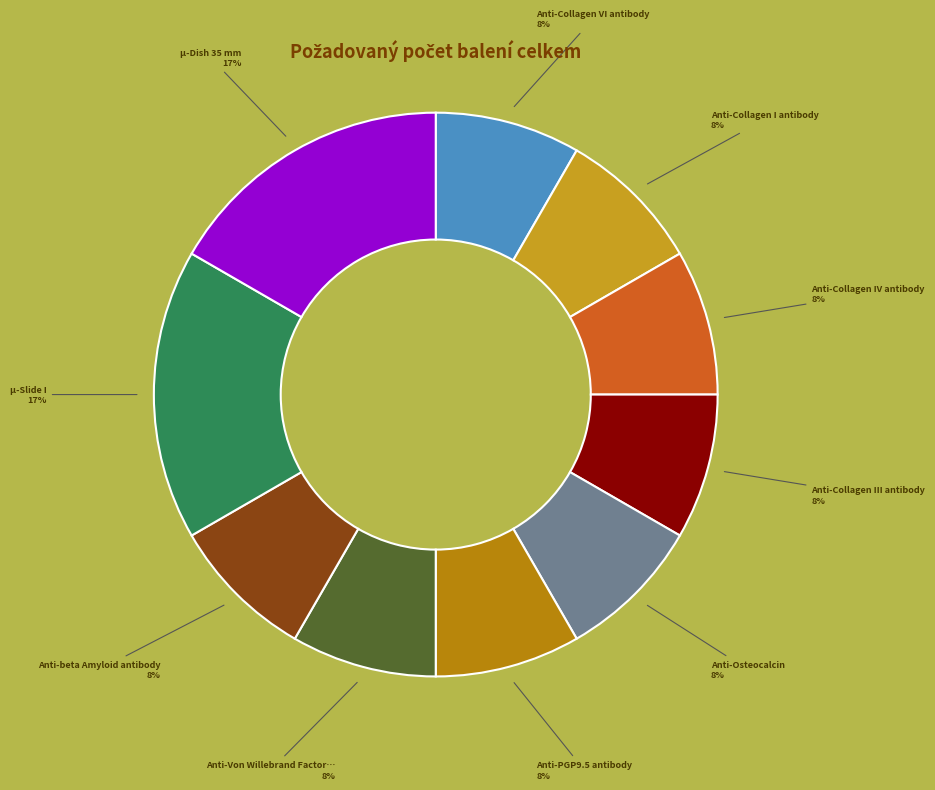

How many segments does this pie chart have?

10